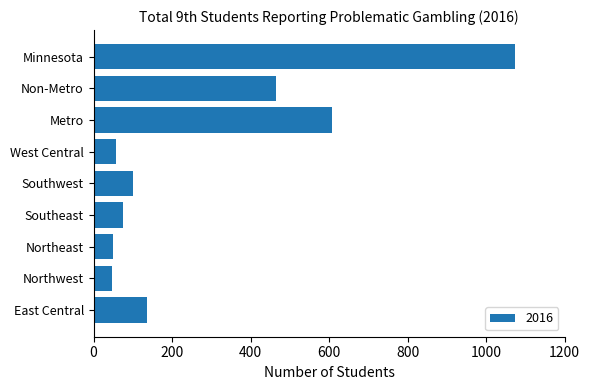

True or false: the data shows 135 at East Central.

True